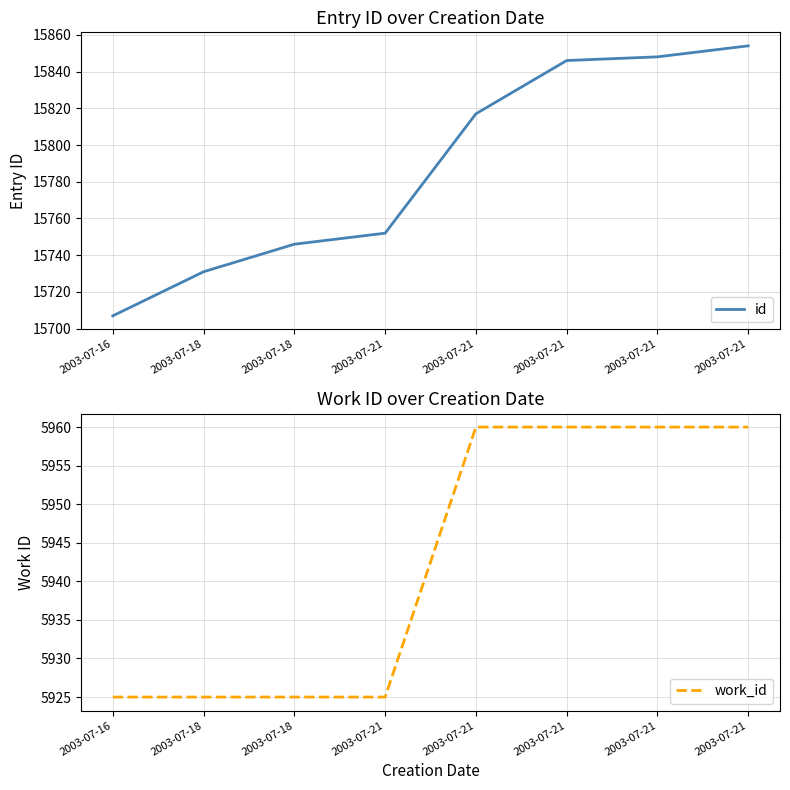

Reading left to right, list all the values displayed in this chart.

id: 15707	15731	15746	15752	15817	15846	15848	15854
work_id: 5925	5925	5925	5925	5960	5960	5960	5960